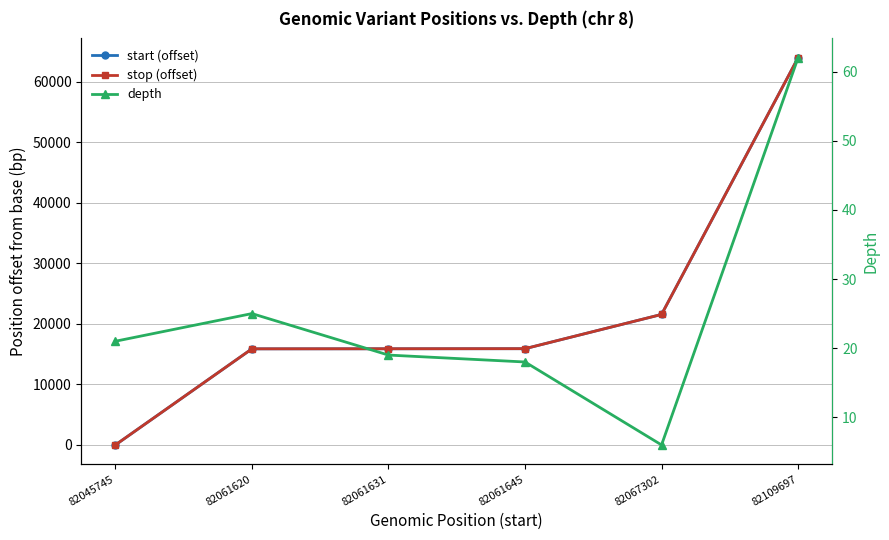

Between 82109697 and 82061620, which is larger?

82109697